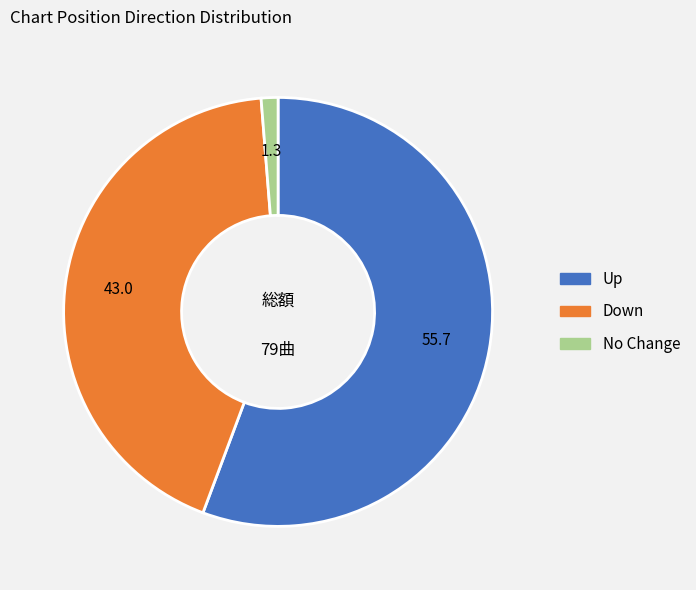

Is there a majority slice in this chart?

Yes